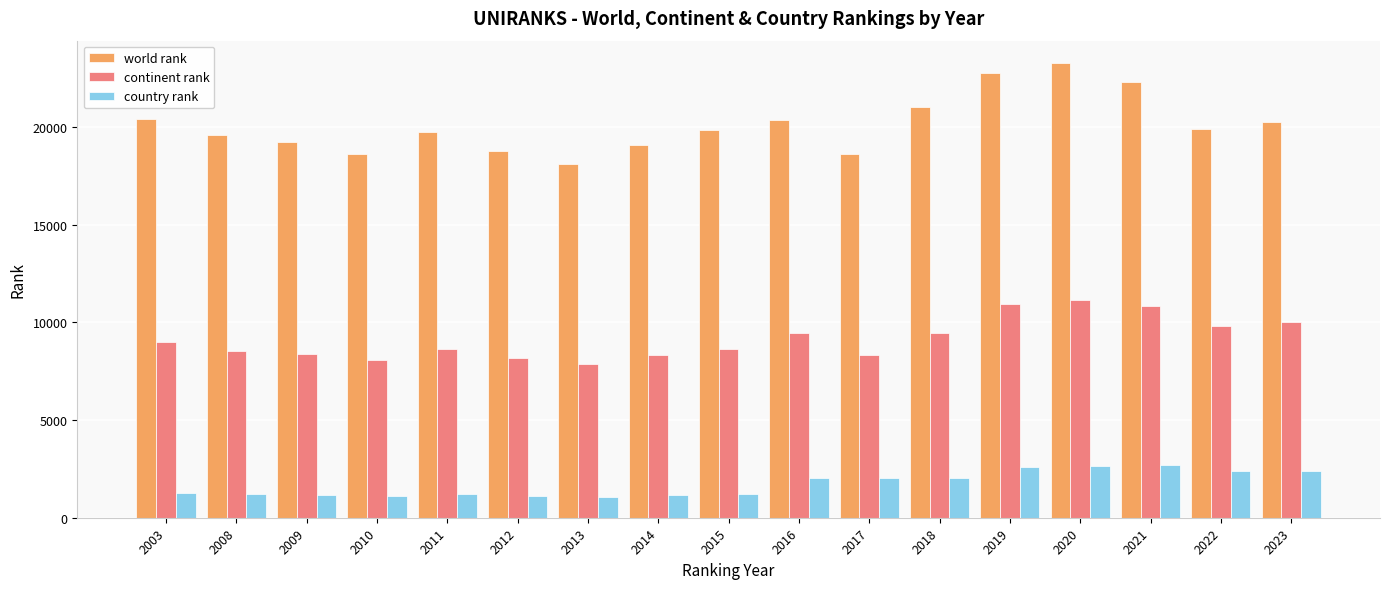

What is the difference between the maximum and minimum values in the country rank series?

1621